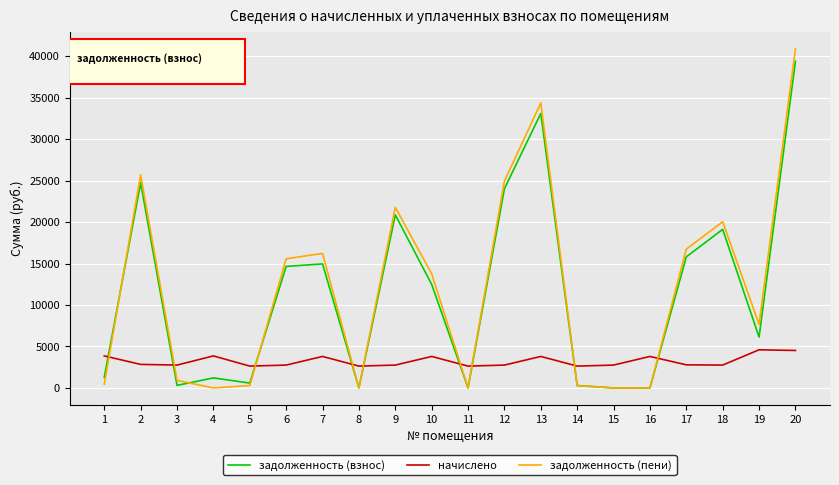

Between which two adjacent categories do начислено and задолженность (пени) first intersect?

1 and 2